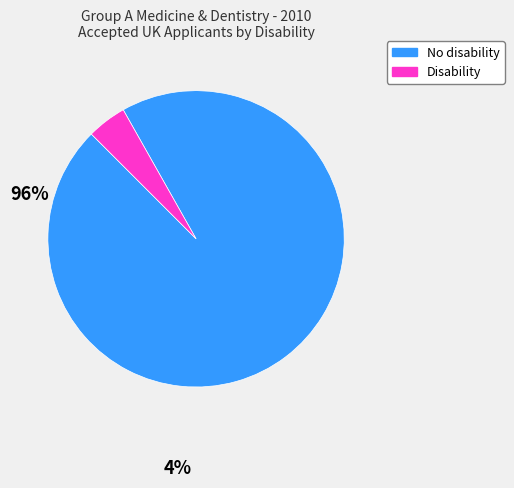

Count the number of slices in the pie.

2